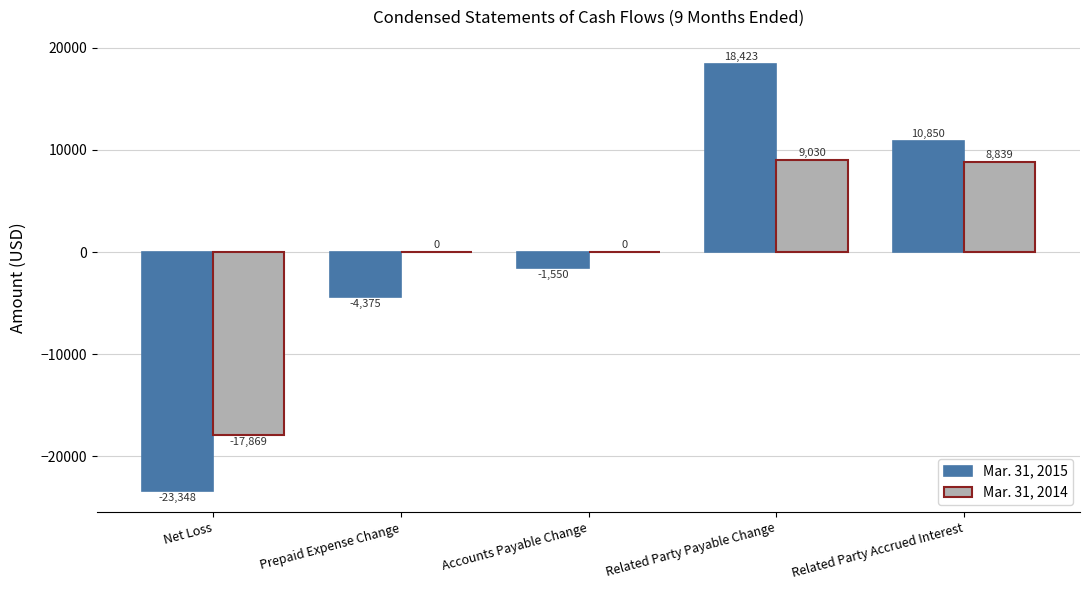

What is the total value across all series at Net Loss?

-41217